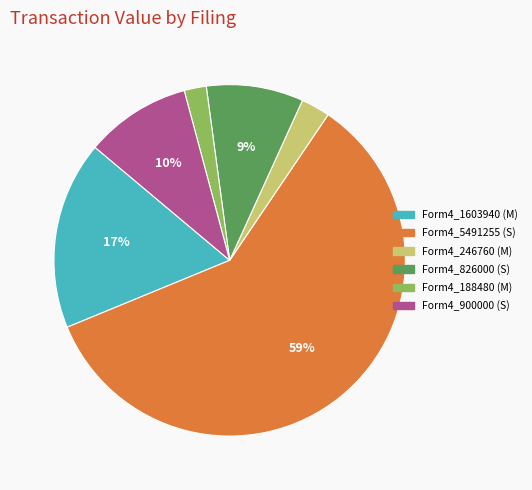

To the nearest percent, what percentage of the pie is Form4_246760 (M)?

3%